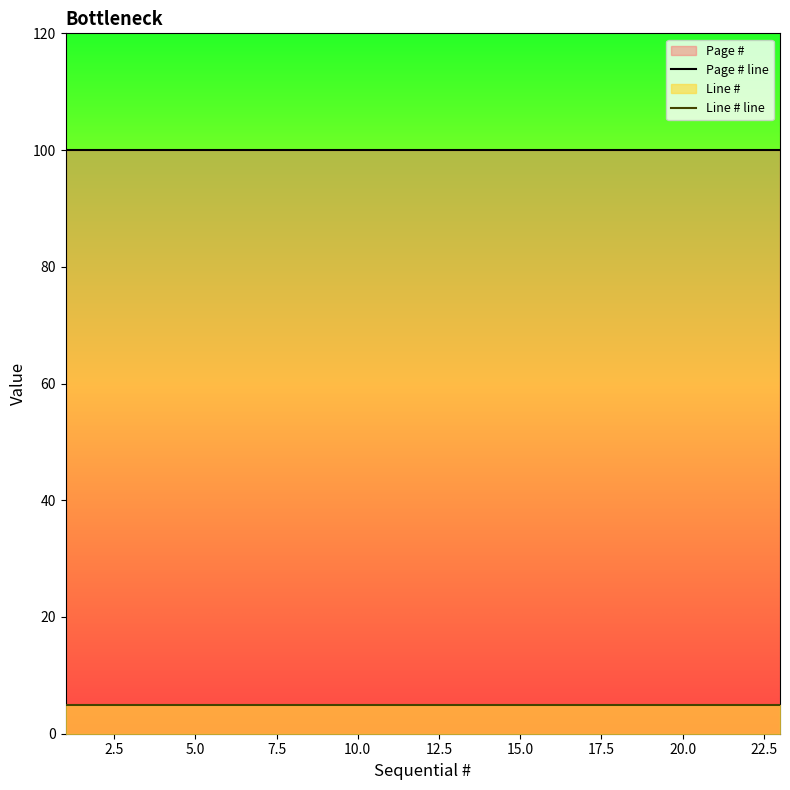

What is the difference between the highest and lowest values at 15.0?

95